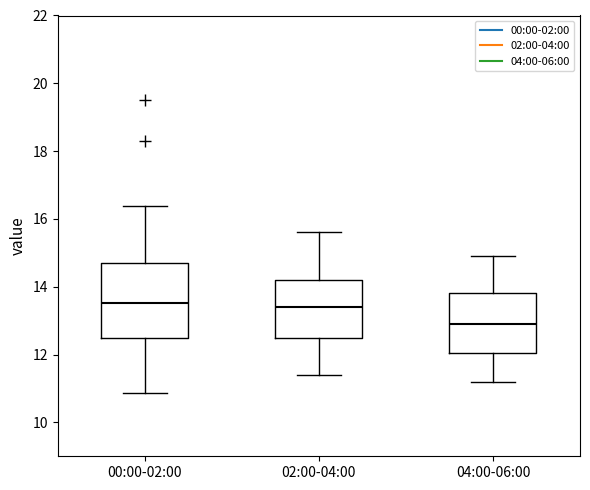

Which box's median line is the lowest?

04:00-06:00